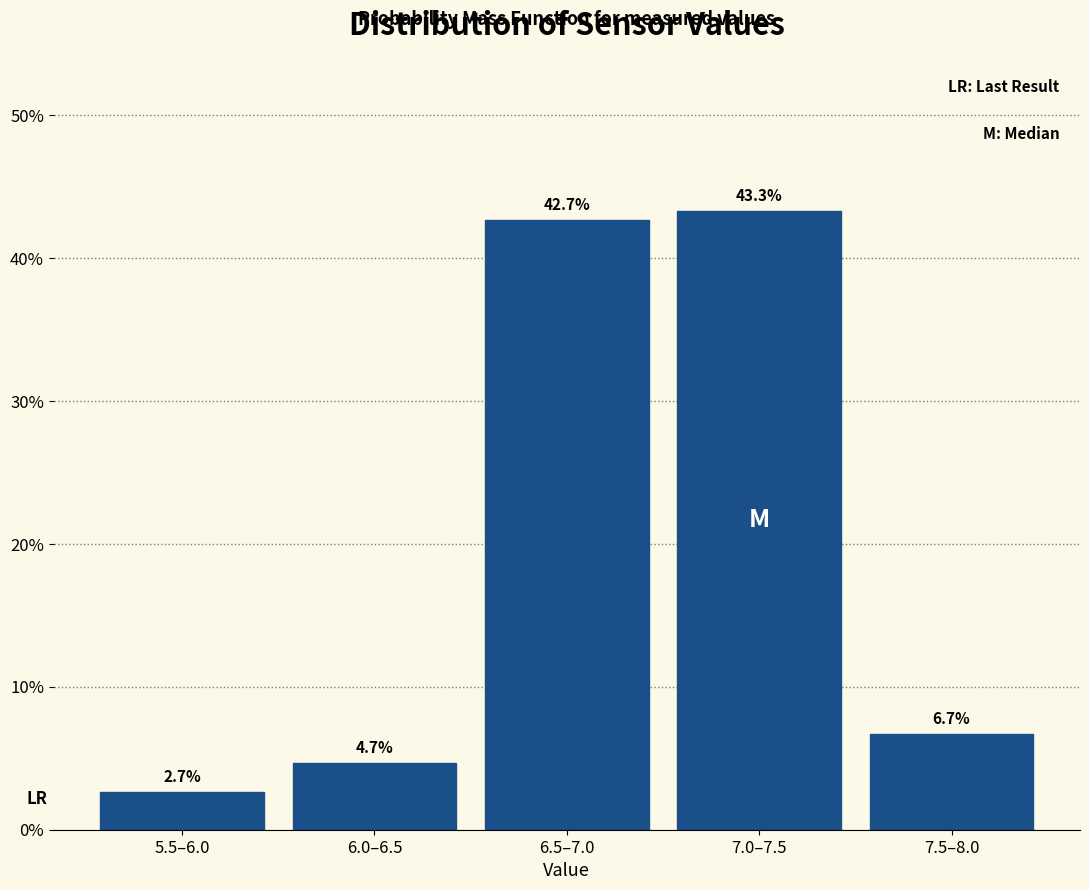

Reading left to right, what are all the values shown in this chart?

5.5–6.0=2.7	6.0–6.5=4.7	6.5–7.0=42.7	7.0–7.5=43.3	7.5–8.0=6.7